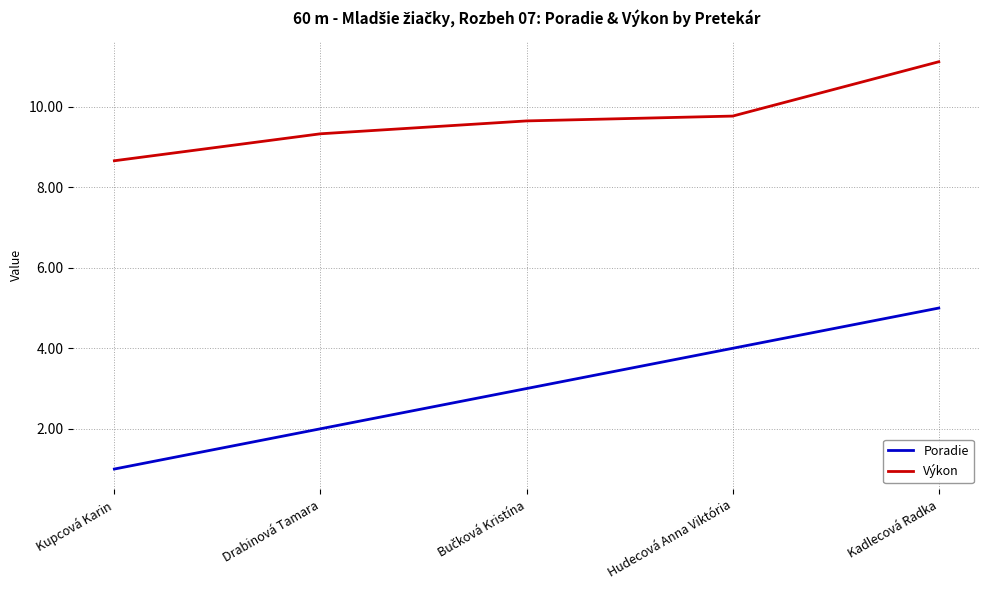

The value of Poradie at Kupcová Karin is 1.0. True or false?

True